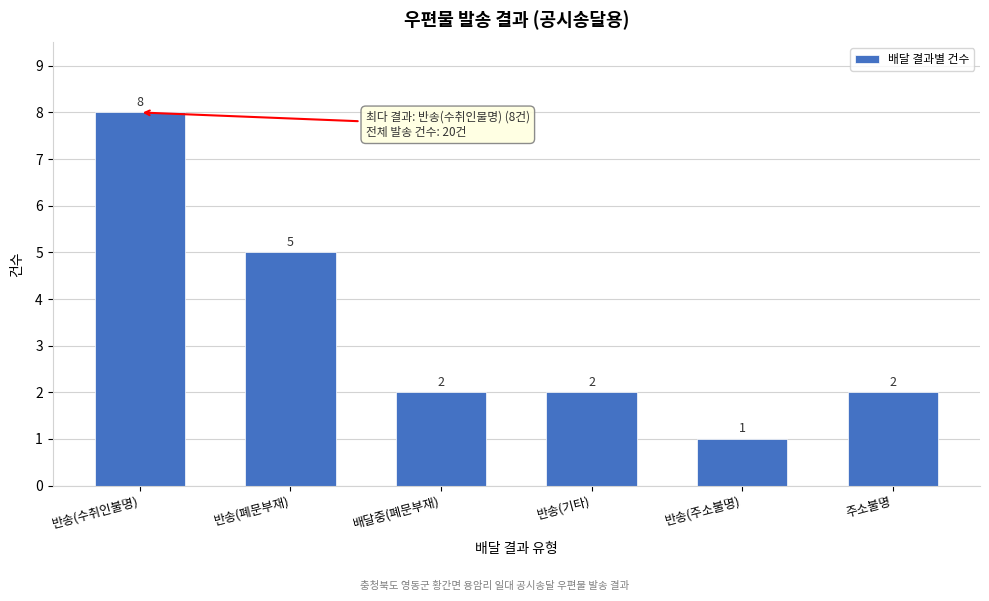

Reading right to left, extract all data points from this chart.

주소불명=2	반송(주소불명)=1	반송(기타)=2	배달중(폐문부재)=2	반송(폐문부재)=5	반송(수취인불명)=8